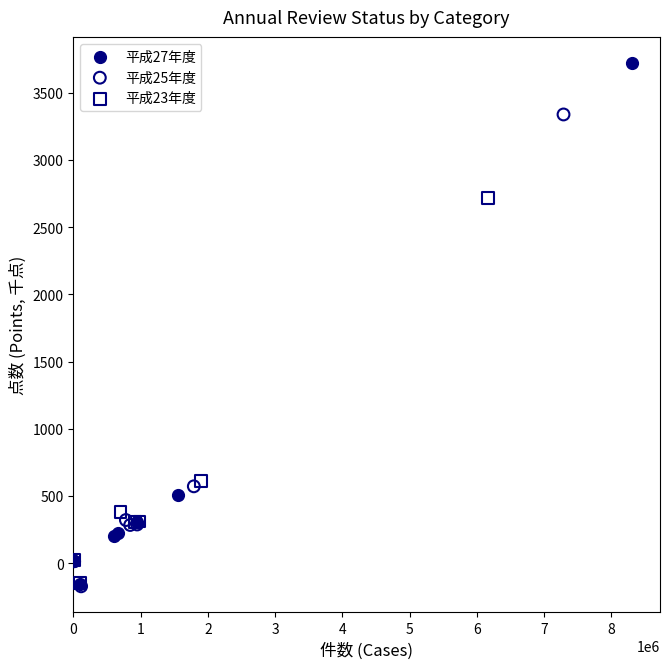

Which series contains the highest Y value?

平成27年度